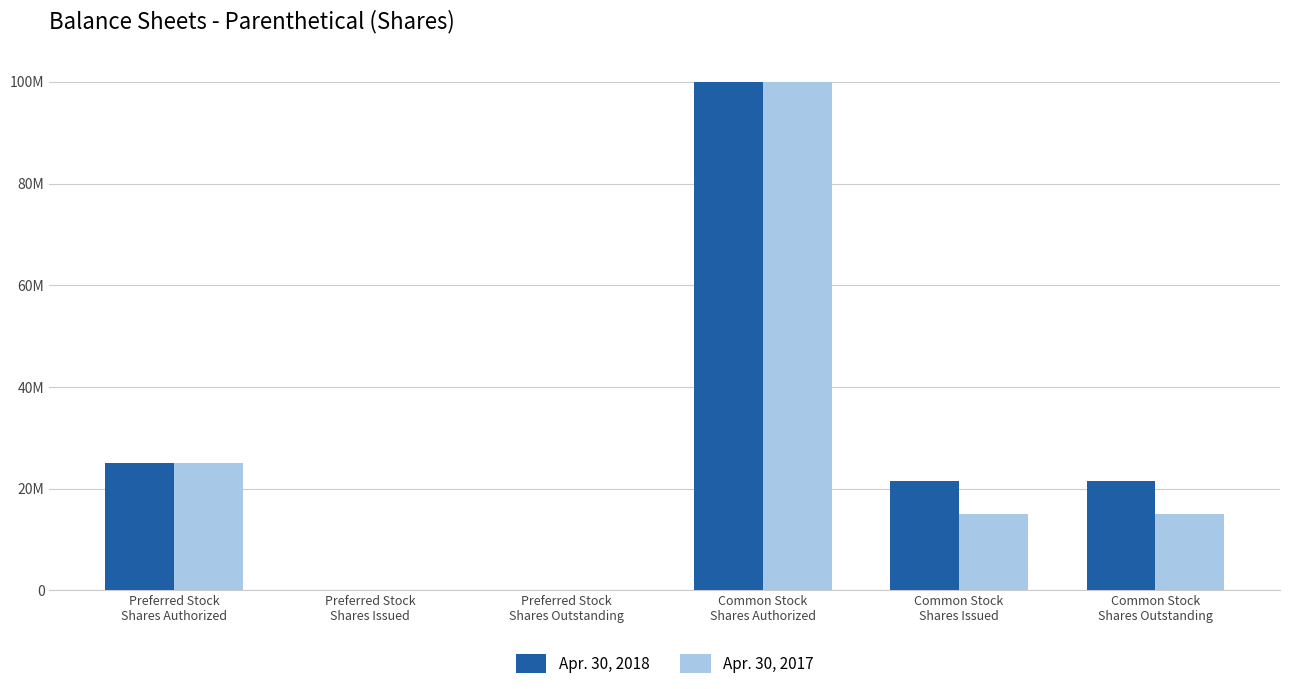

At which label is Apr. 30, 2018 closest to 50000000?

Preferred Stock
Shares Authorized